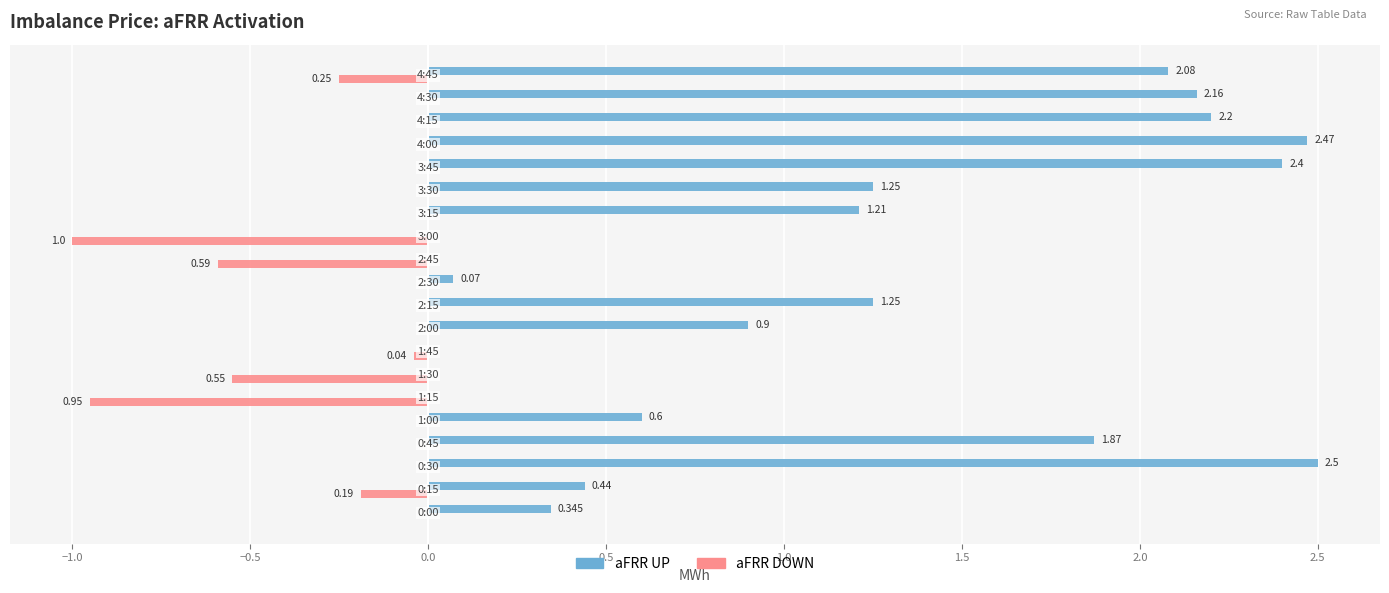

Which series has the largest total across all categories?

aFRR UP